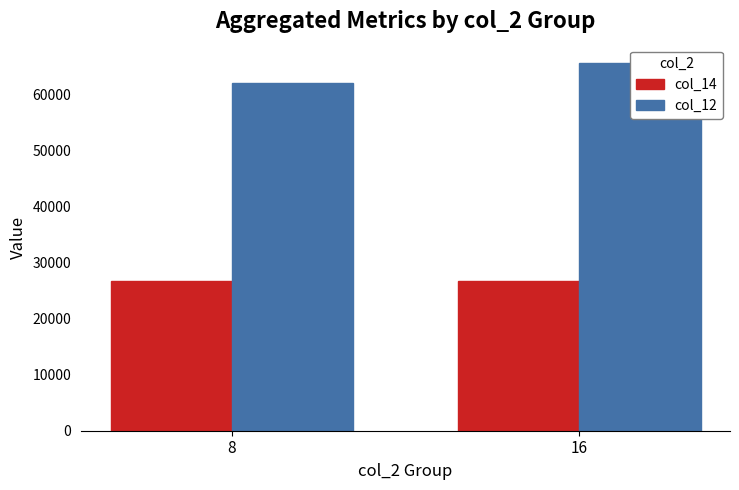

What is the difference between the highest and lowest values at 16?

38940.2